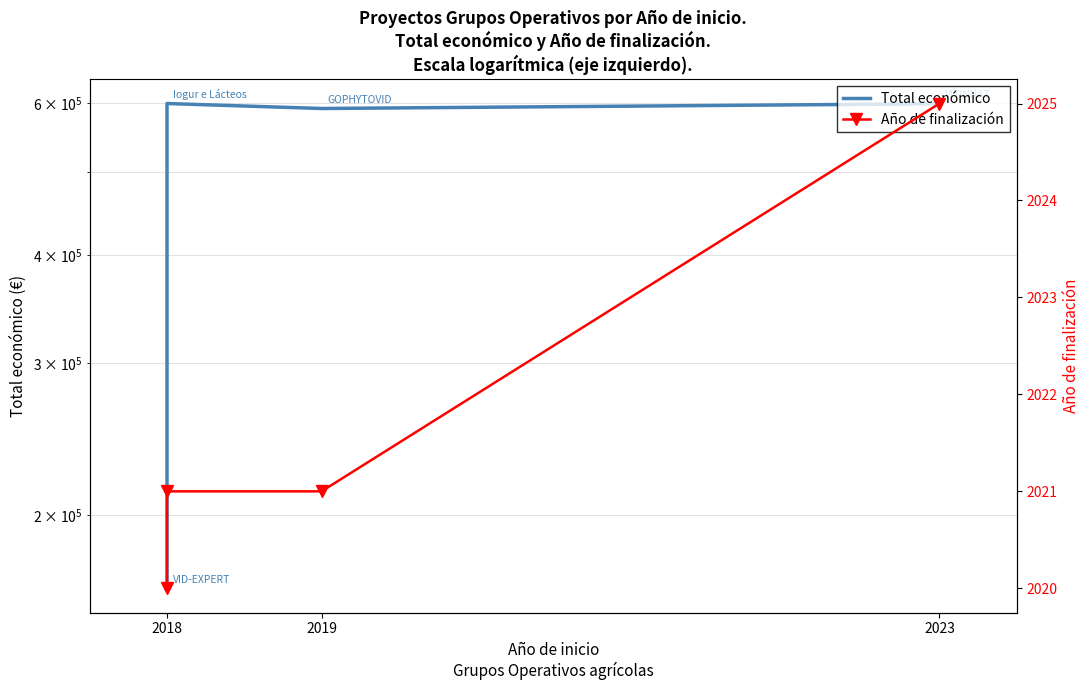

True or false: Año de finalización has more than 2 interior local peaks.

False